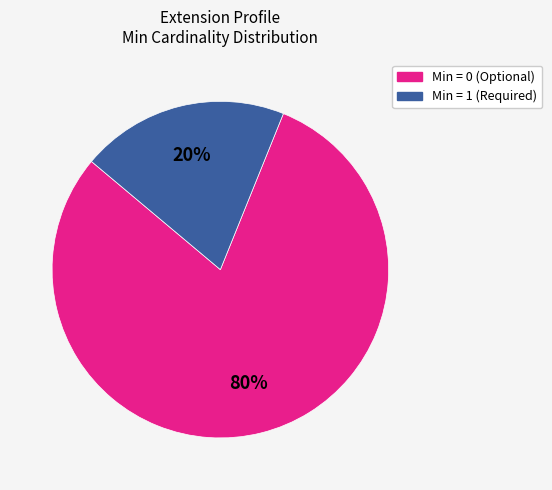

How many slices are in this pie chart?

2